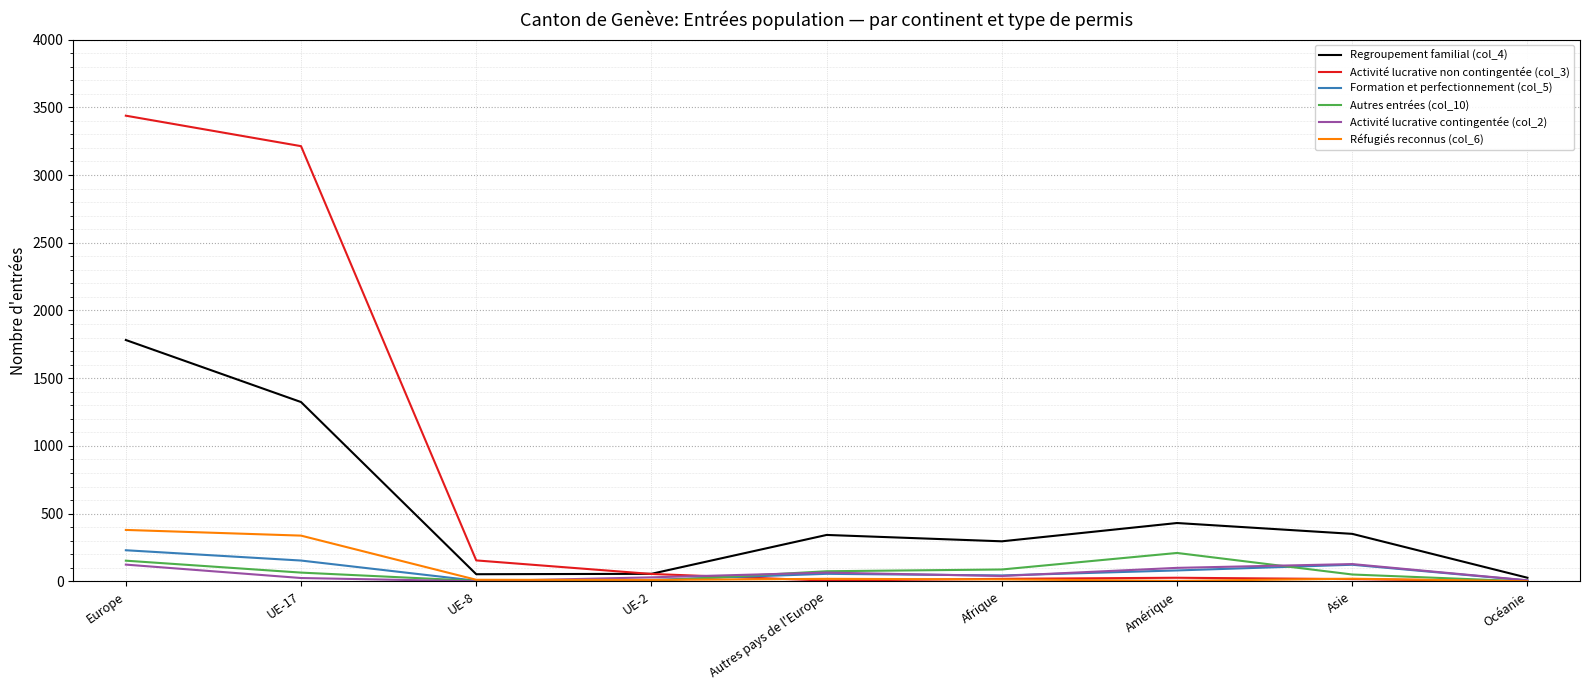

What position from the right is Asie?

2